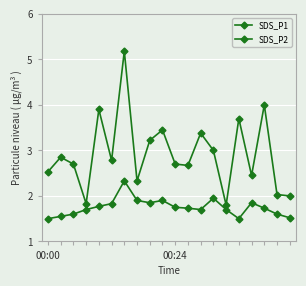

True or false: SDS_P2 has more than 0 points higher than both neighbors.

True